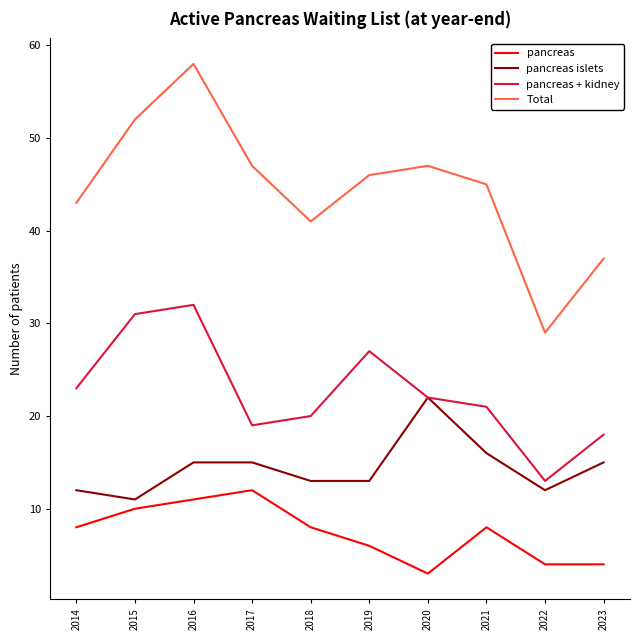

How many series are shown in this chart?

4